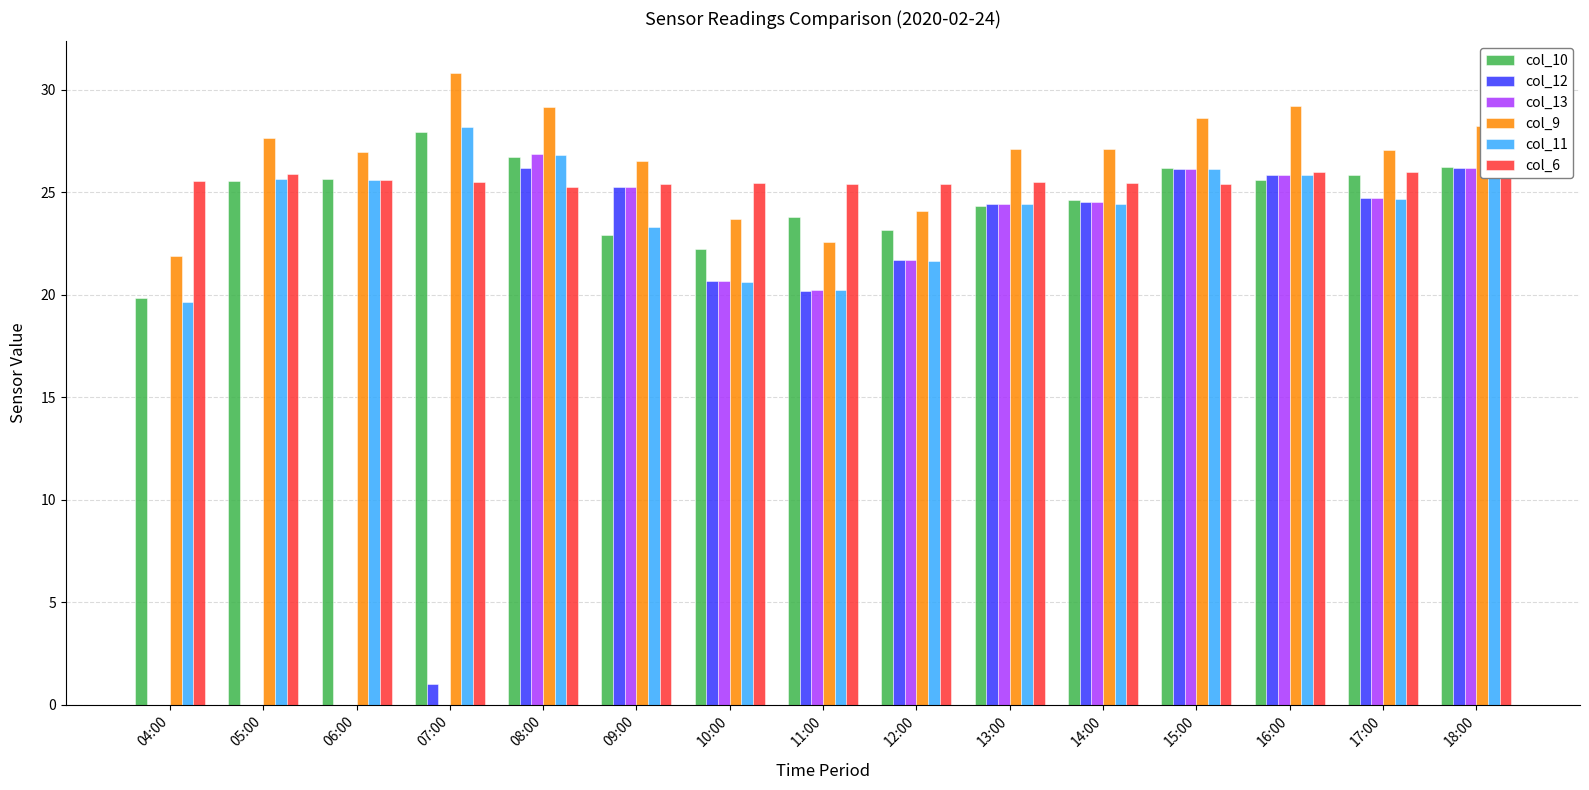

Between 13:00 and 16:00, which series saw the biggest shift?

col_9